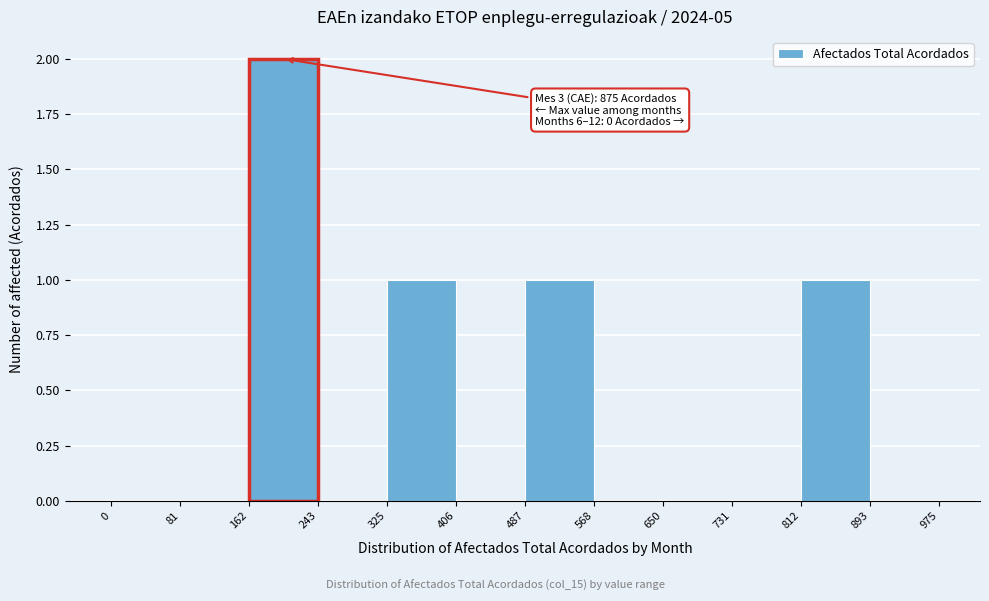

Over which range of the x-axis is the bar tallest?

162 to 243